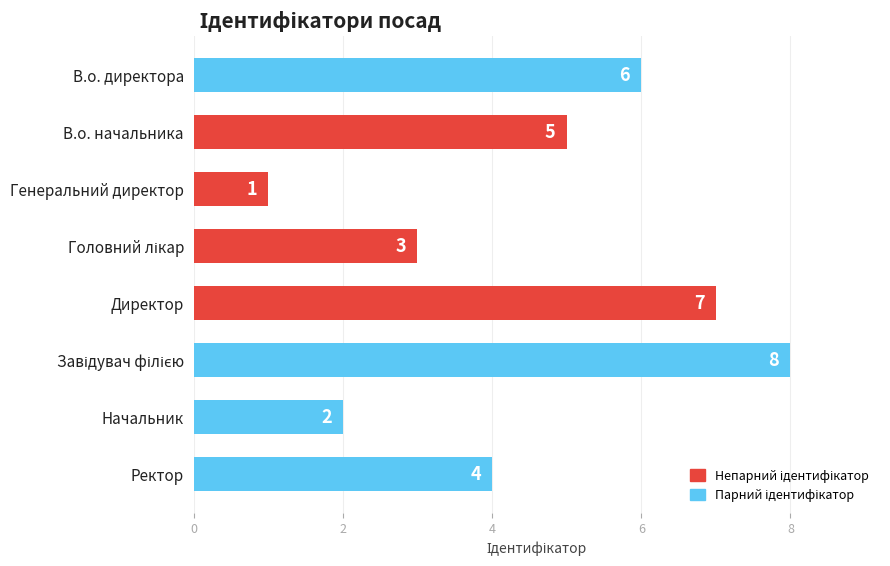

What is the difference between the maximum and minimum values?

7